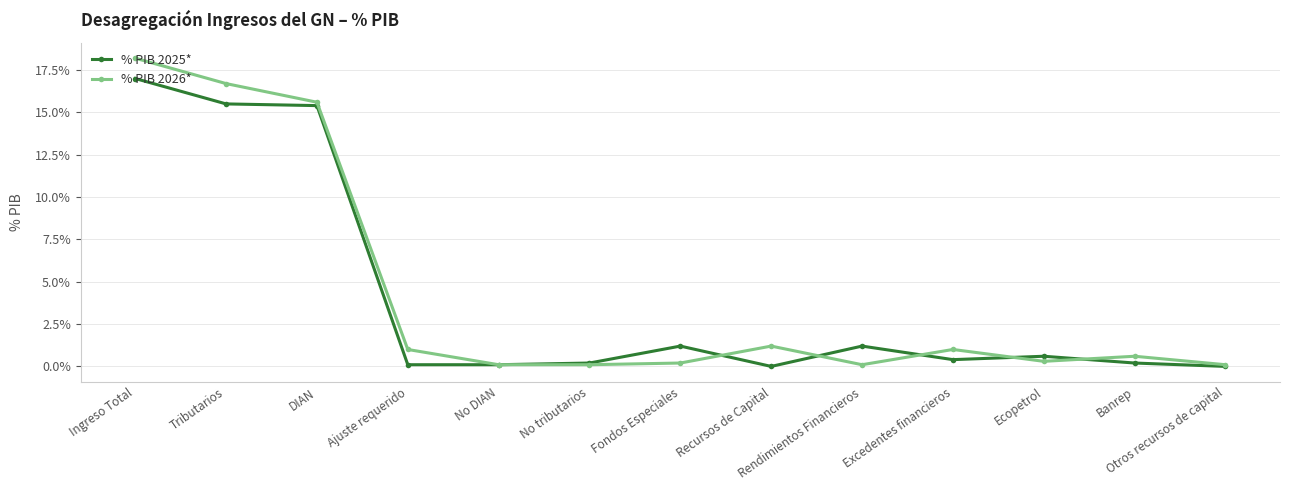

What are all the series names shown in the legend?

% PIB 2025*, % PIB 2026*